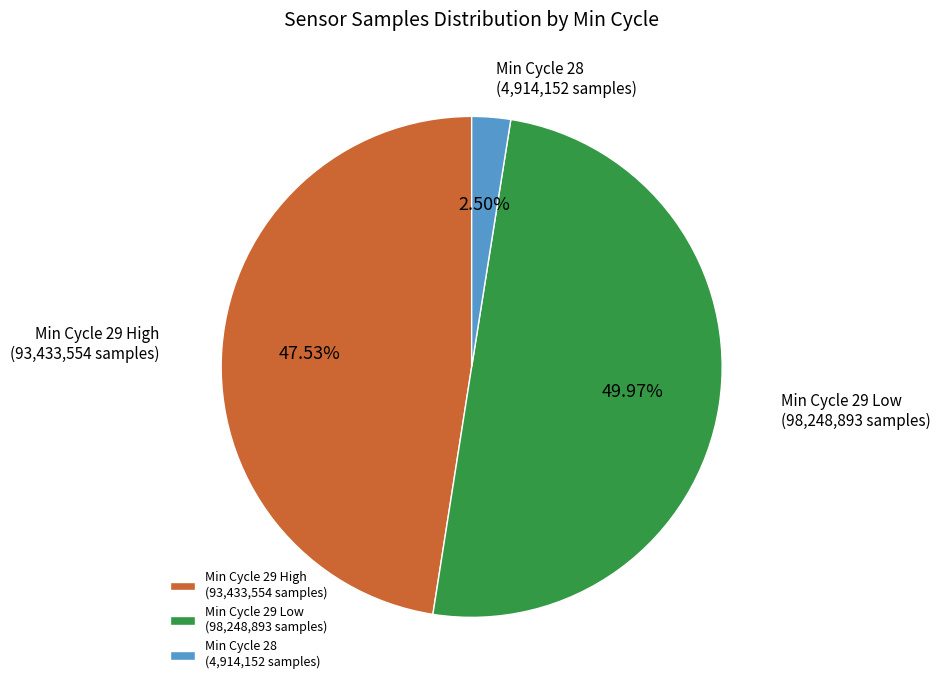

Is Min Cycle 29 High (93,433,554 samples) the majority of the pie?

No